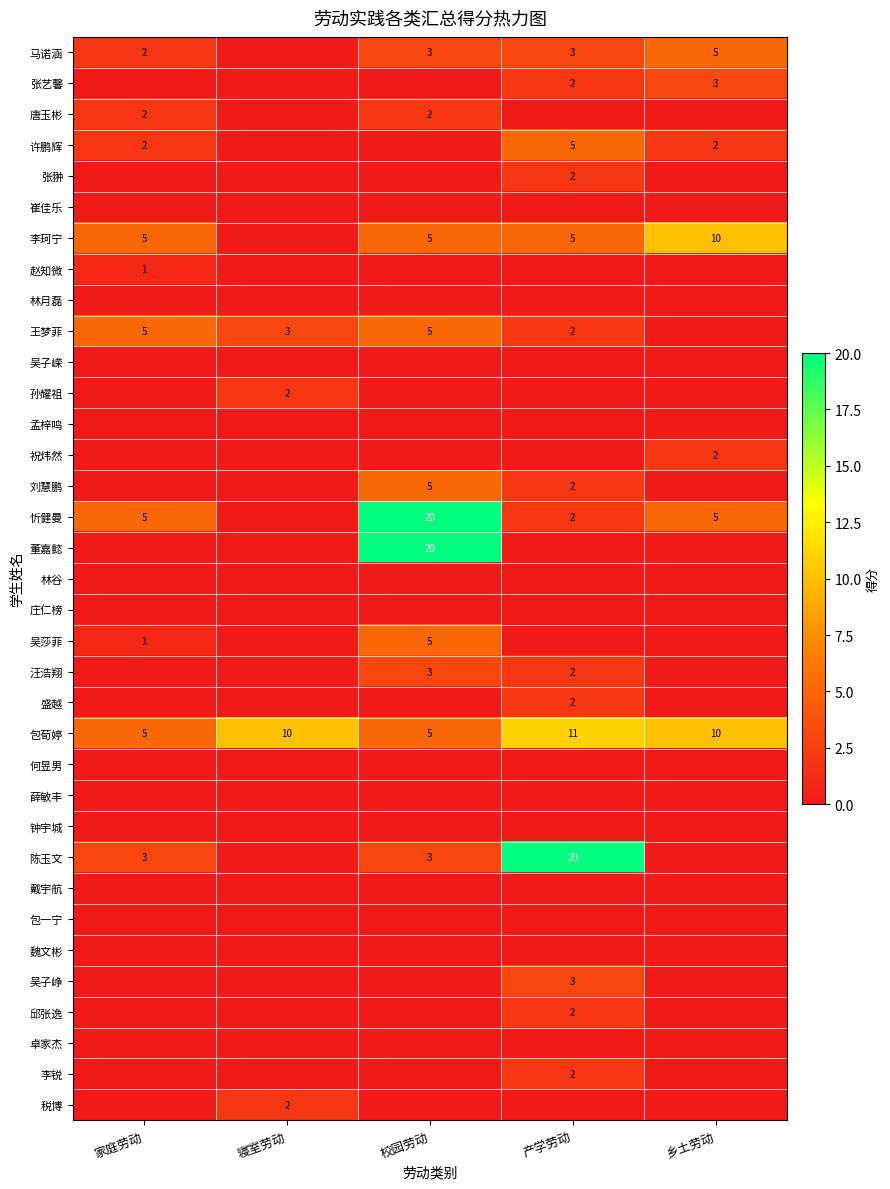

What is the difference between the 包荀婷 values at 乡土劳动 and 家庭劳动?

5